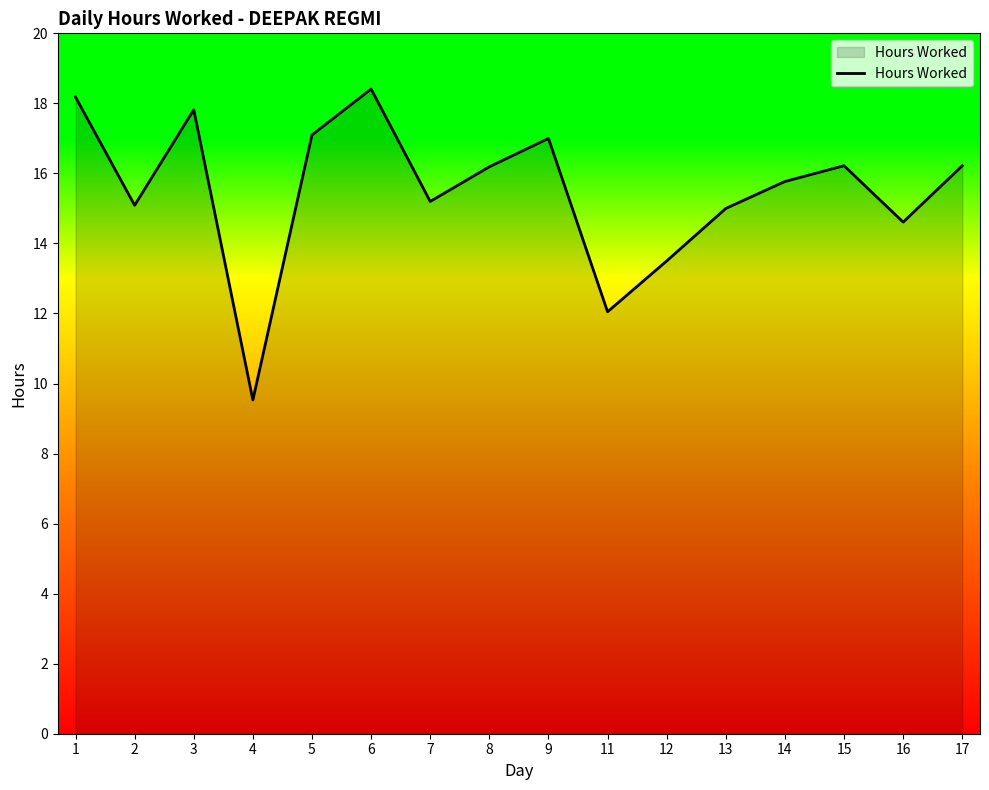

Does the chart have visible grid lines?

No